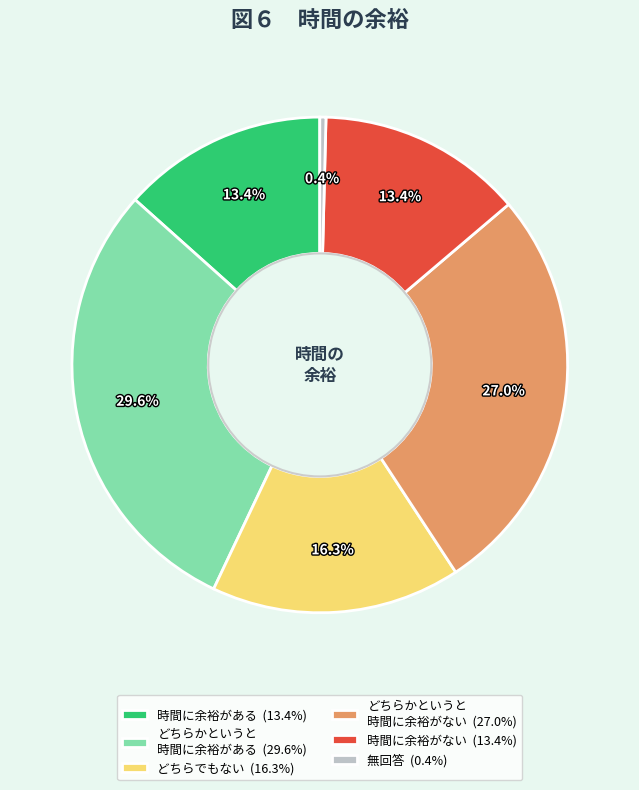

Count the number of slices in the pie.

6